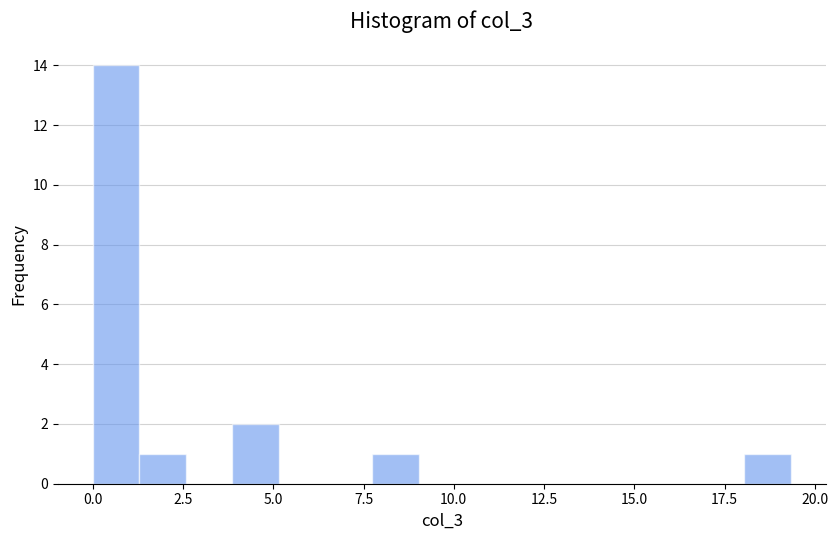

Around what value on the x-axis is the tallest bar? Give the approximate position of its centre, as read against the axis.

0.5